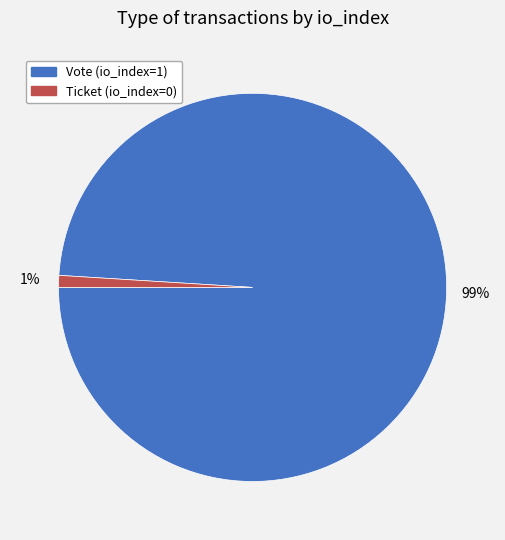

To the nearest percent, what is the combined percentage of Ticket (io_index=0) and Vote (io_index=1)?

100%